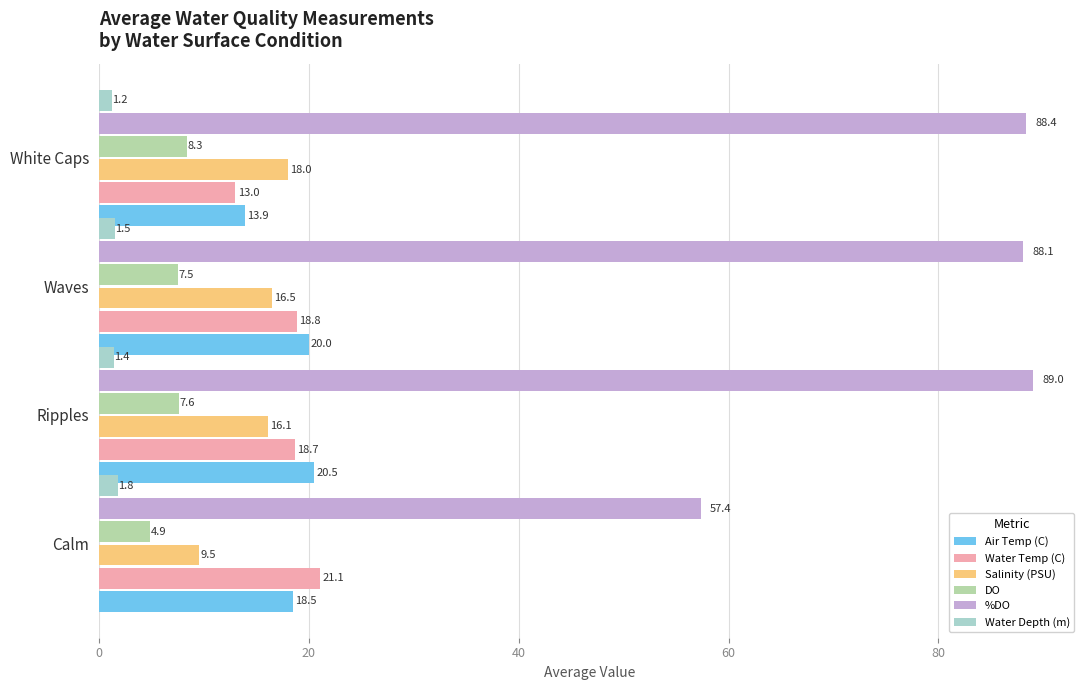

How many data points in DO are above 7?

3